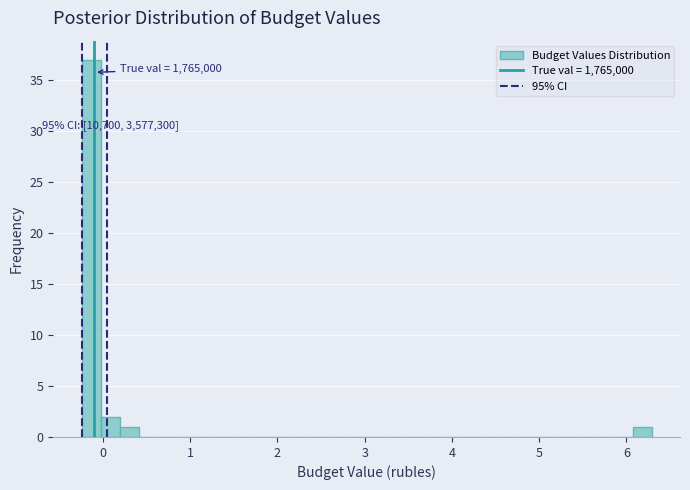

Around what value on the x-axis is the tallest bar? Give the approximate position of its centre, as read against the axis.

-0.1